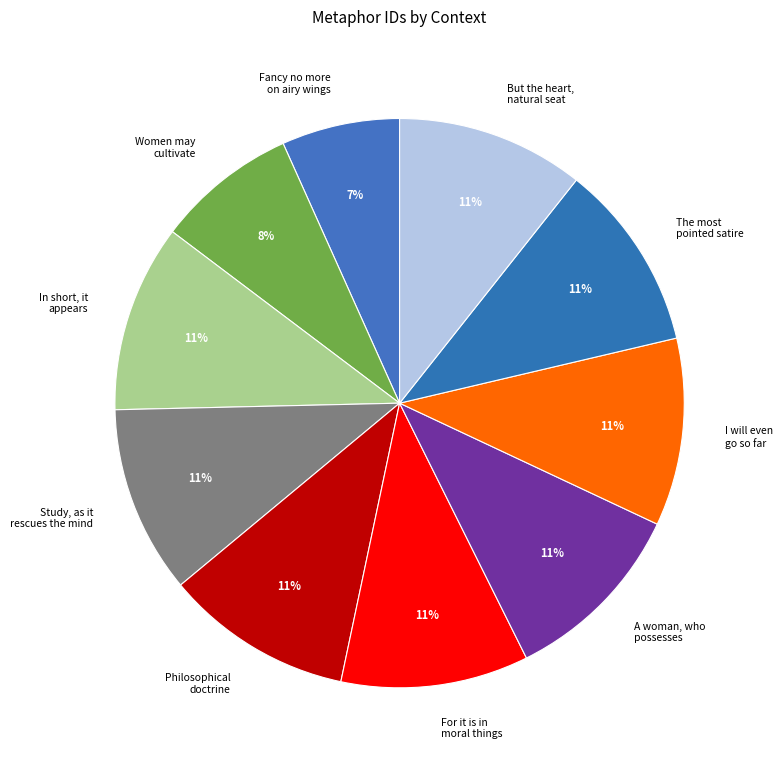

To the nearest percent, what is the difference between the A woman, who possesses and Women may cultivate slice percentages?

3%